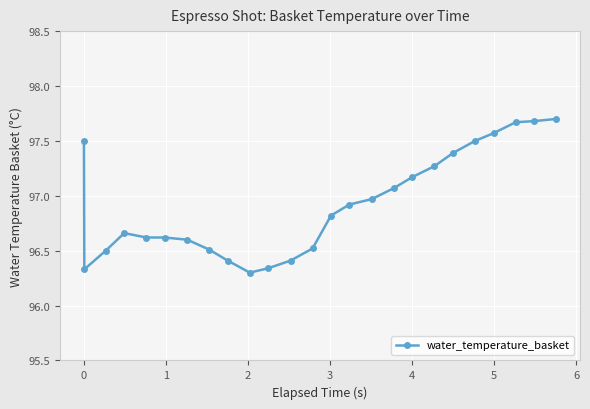

What is the value of the 7th point from the left?

96.6